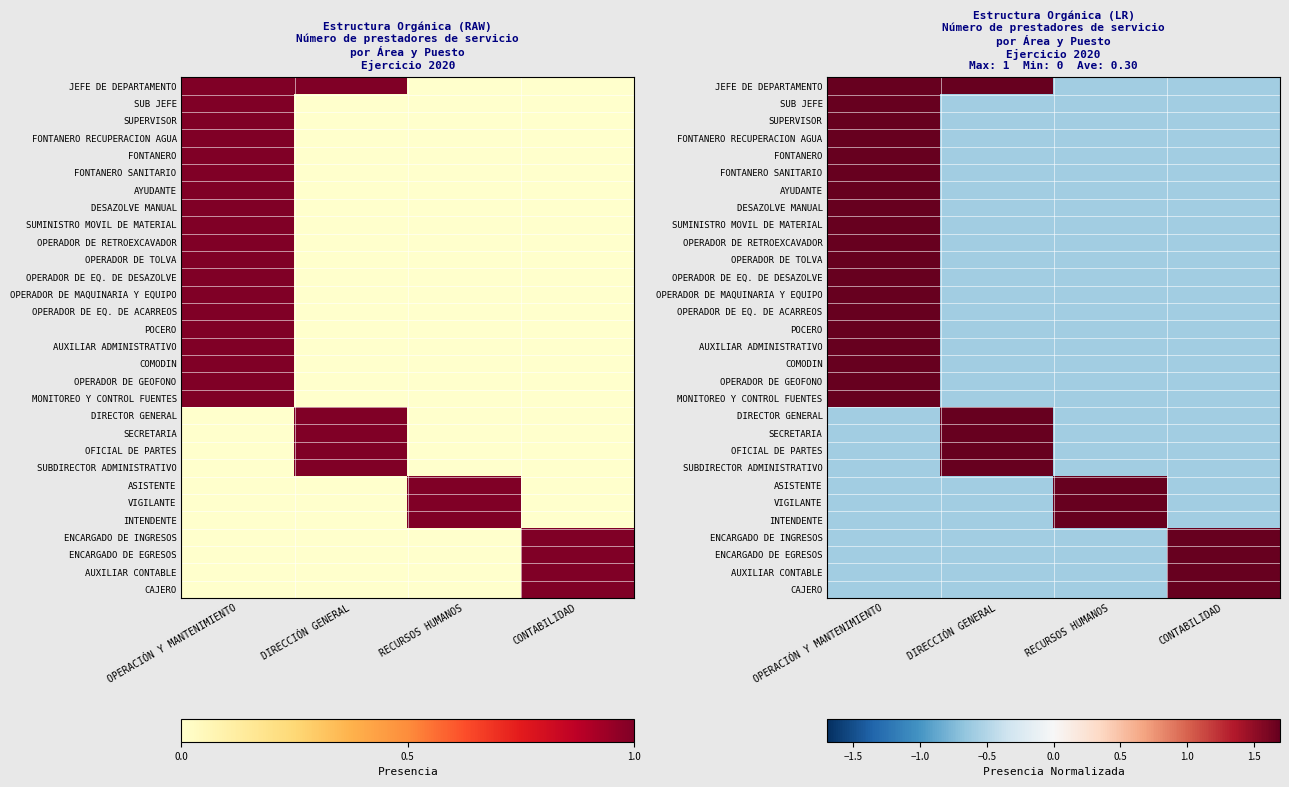

How many categories are shown in the chart?

4